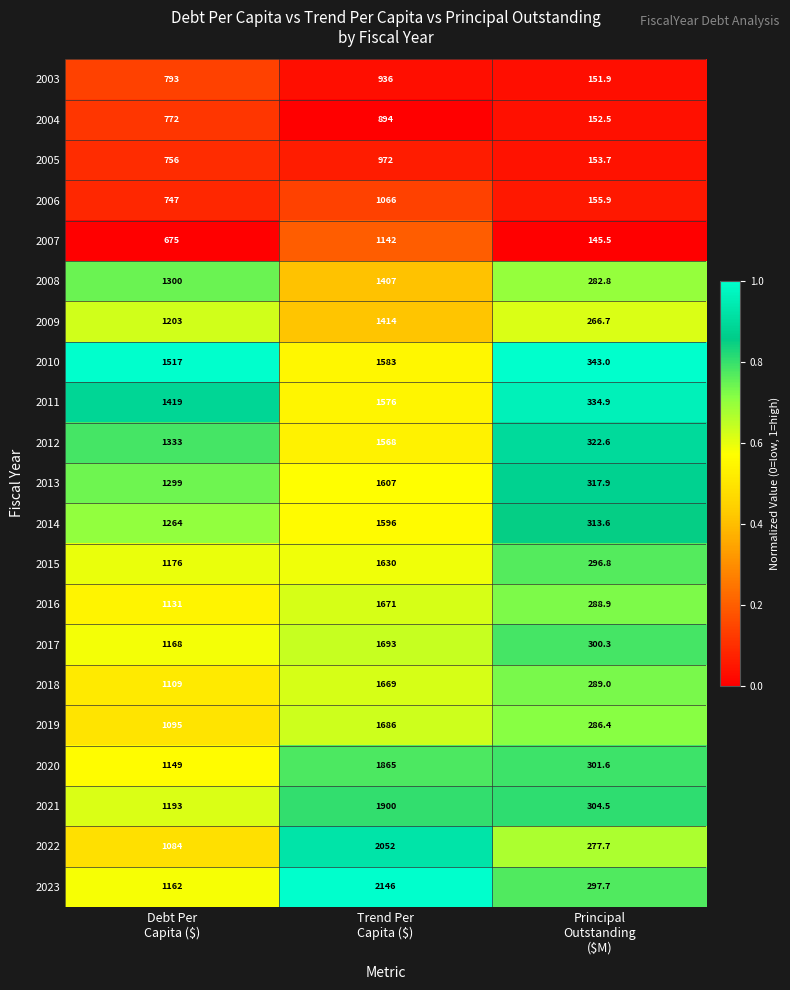

List the series in order of their peak value, lowest first.

2004, 2003, 2005, 2006, 2007, 2008, 2009, 2012, 2011, 2010, 2014, 2013, 2015, 2018, 2016, 2019, 2017, 2020, 2021, 2022, 2023